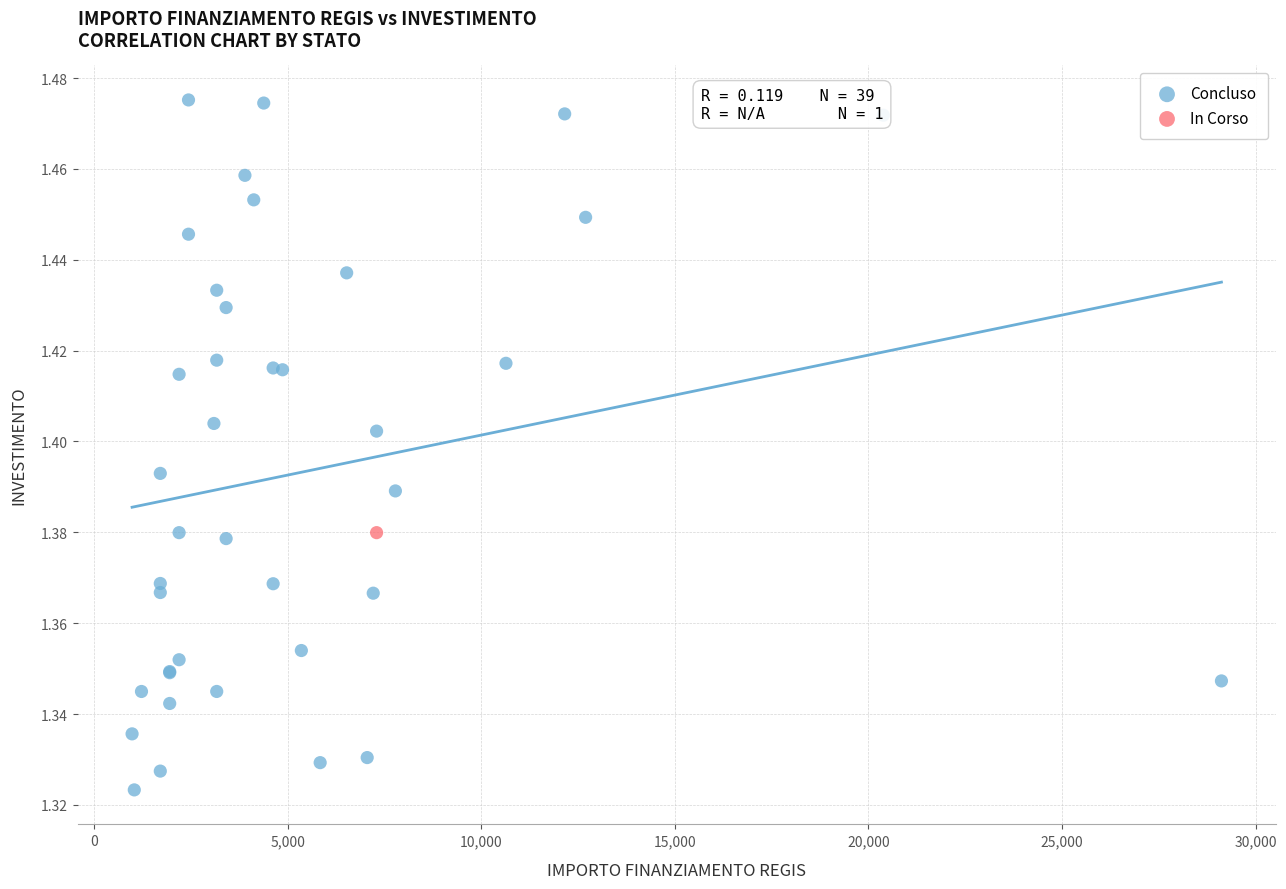

What are all the series names shown in the legend?

Concluso, In Corso